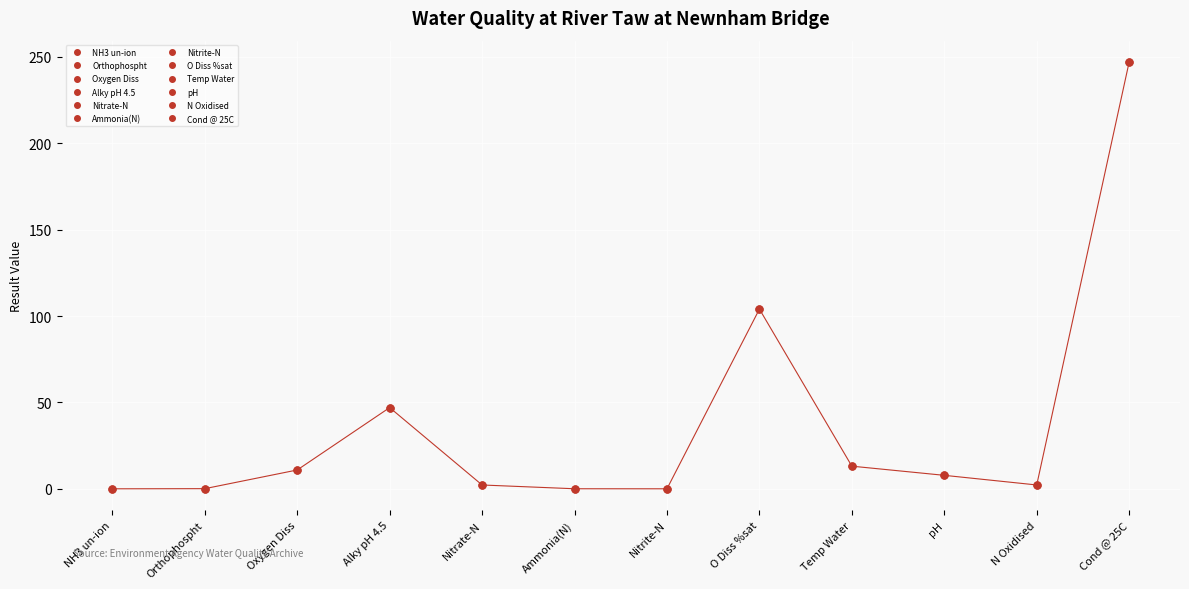

At which category does the chart reach its minimum across all series?

NH3 un-ion